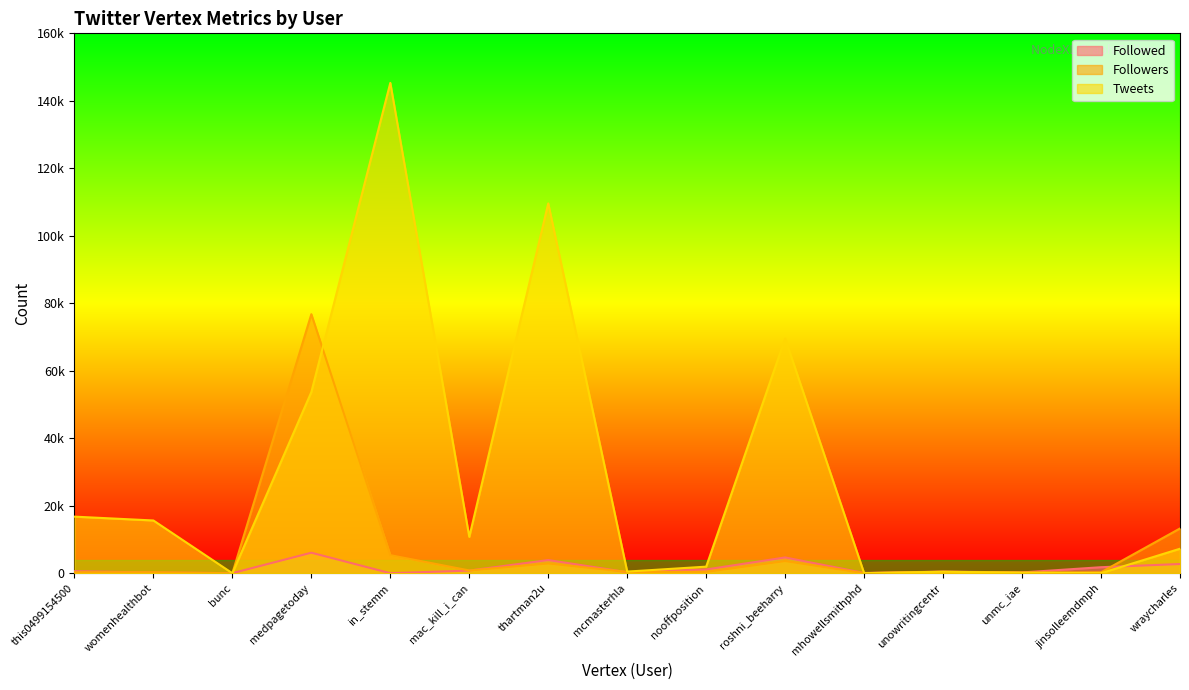

The value of Followers at womenhealthbot is 466. True or false?

False